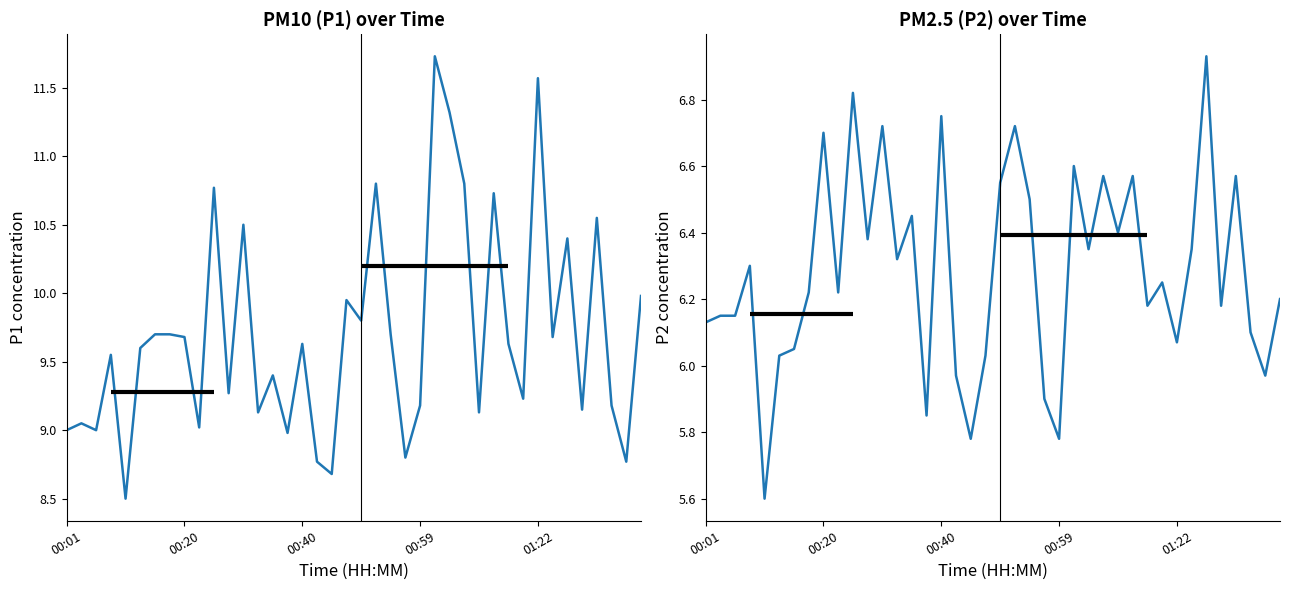

The P1 series shows 8.8 at 23. True or false?

True